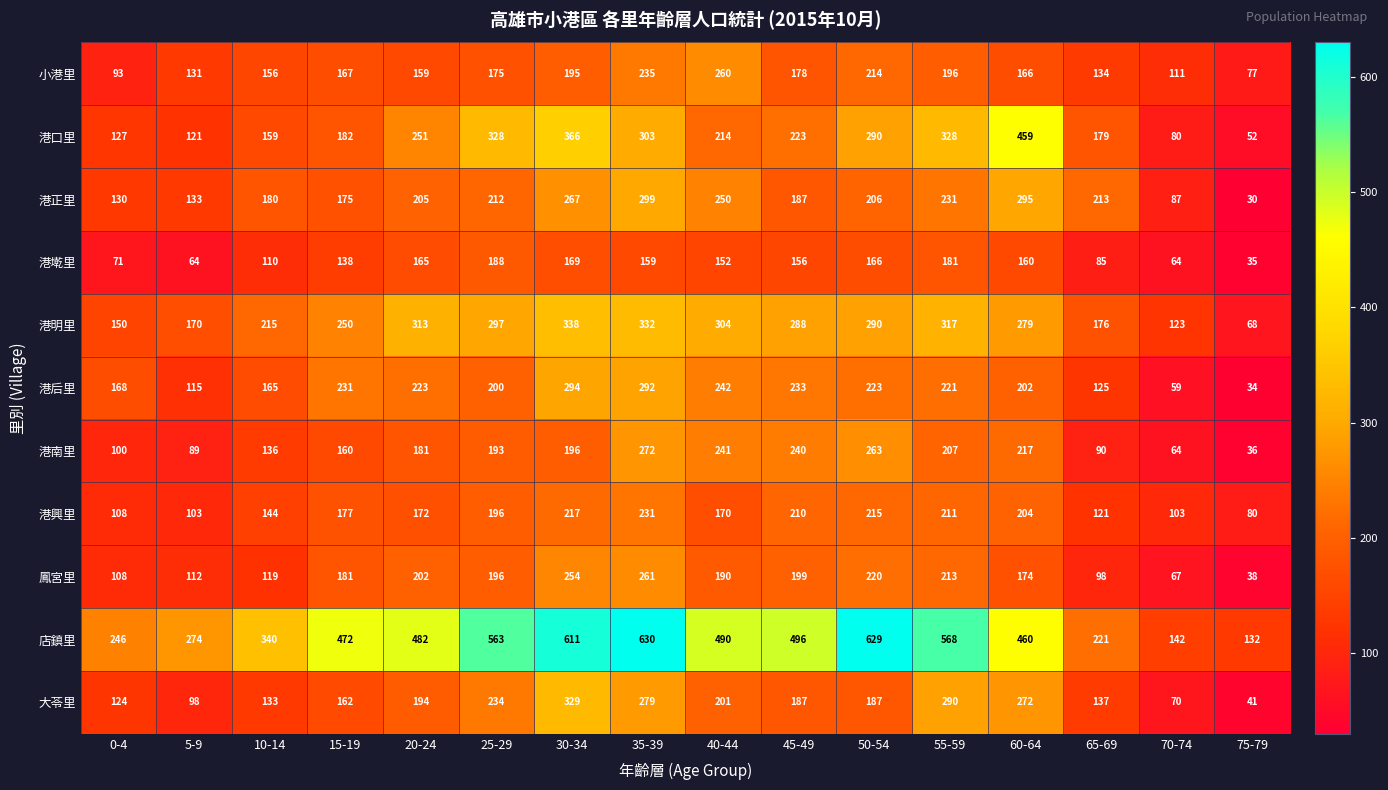

At how many categories does at least one series exceed 415?

10